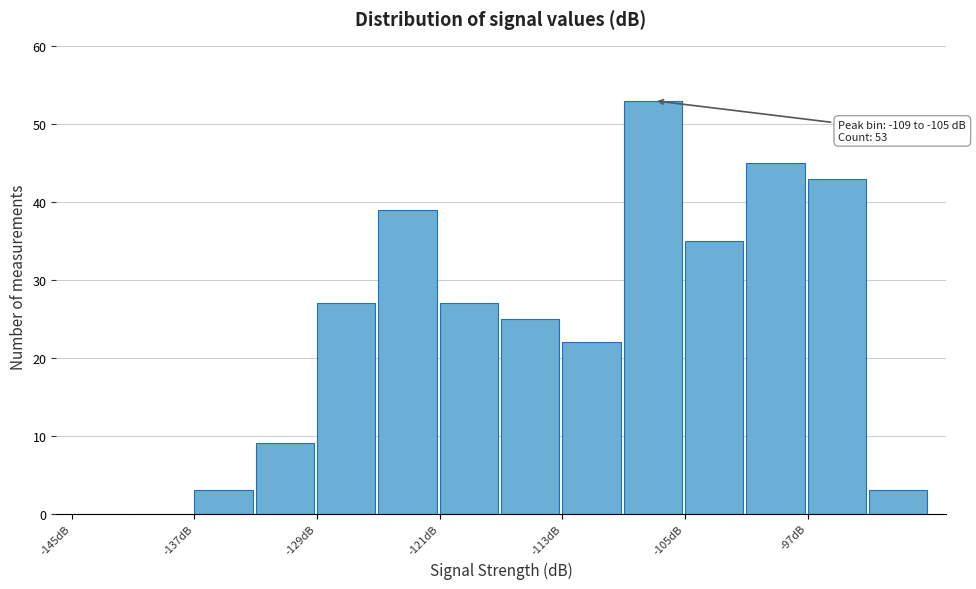

Which range on the x-axis has the tallest bar?

-109 to -105